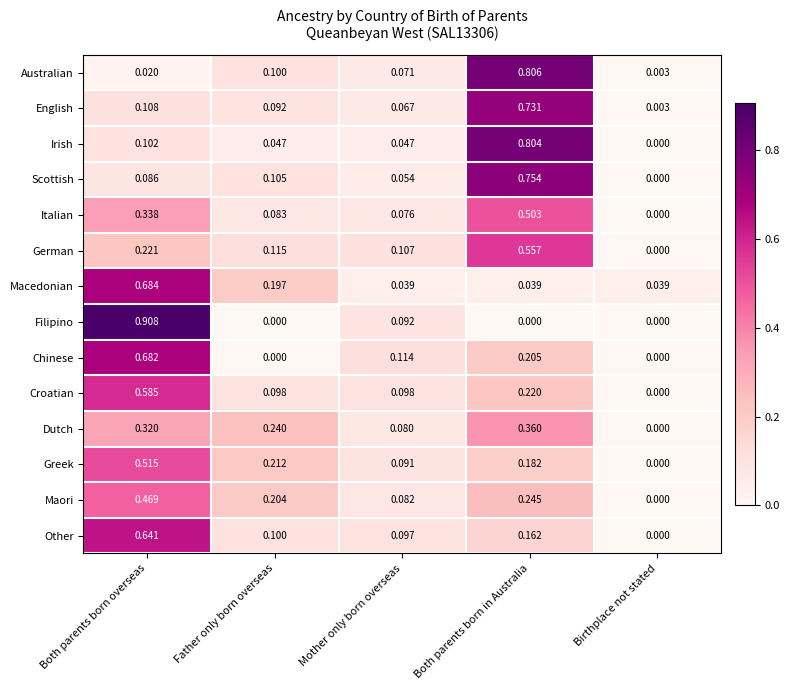

How many data points in Dutch are above 0?

4